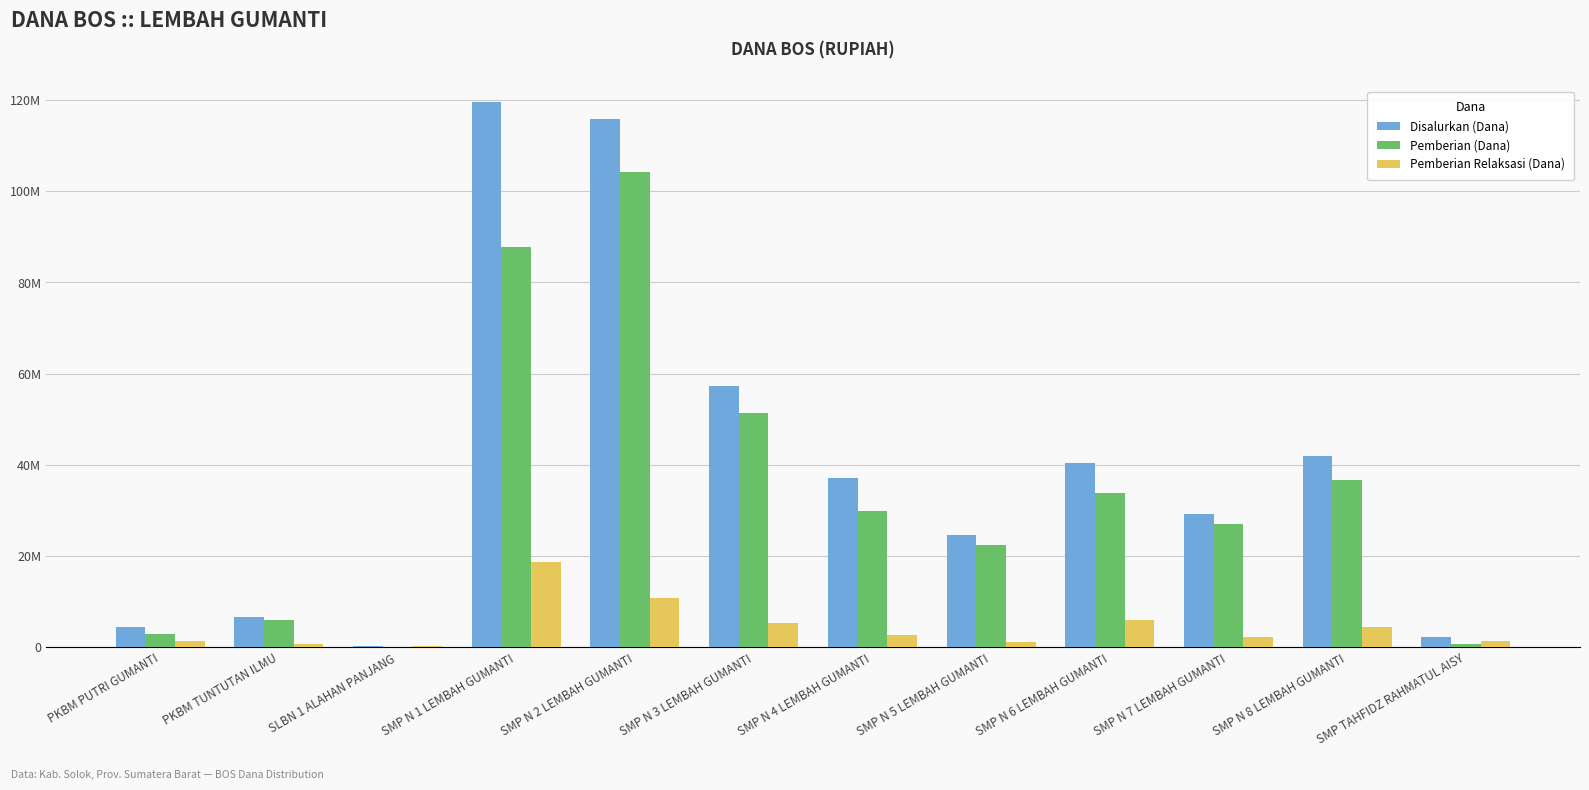

What is the difference between the Disalurkan (Dana) values at SMP N 1 LEMBAH GUMANTI and SMP N 2 LEMBAH GUMANTI?

3750000